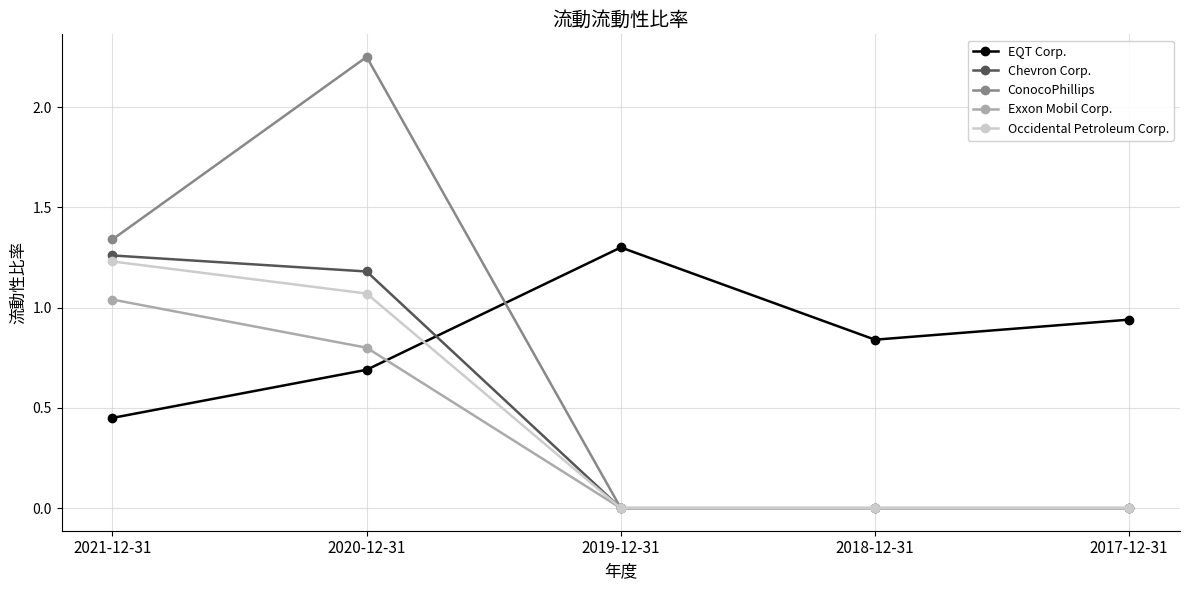

Count the number of categories in the chart.

5